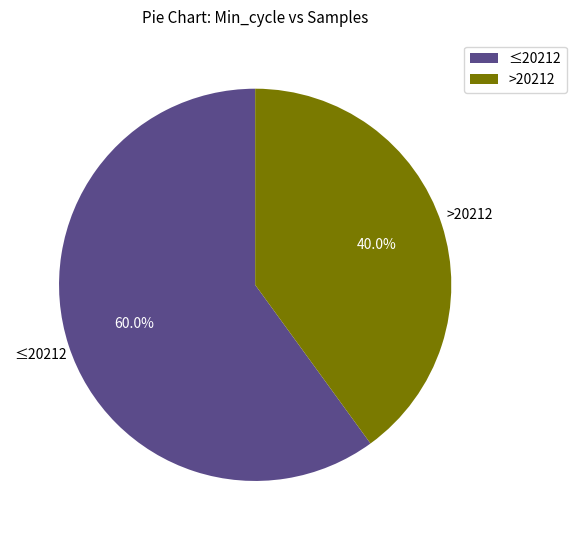

Is there a majority slice in this chart?

Yes